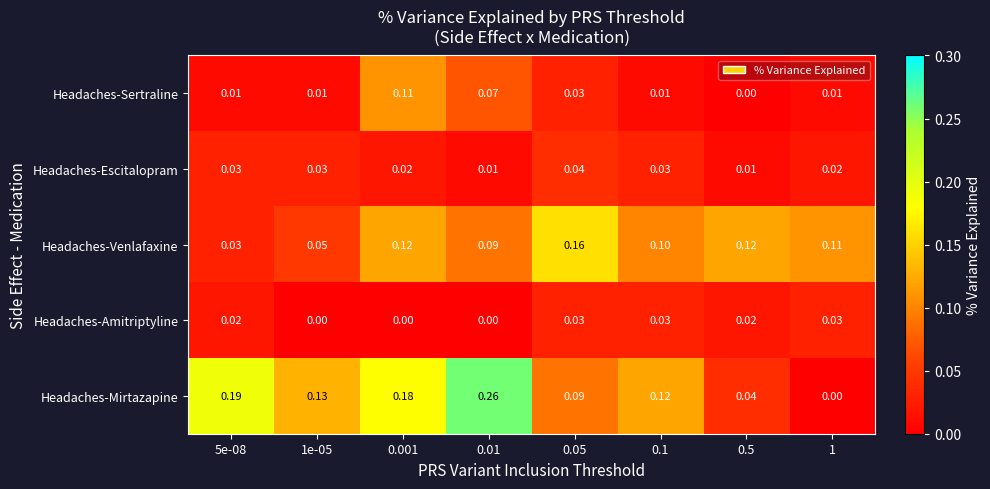

At 0.001, list the series in order from largest to smallest.

Headaches-Mirtazapine, Headaches-Venlafaxine, Headaches-Sertraline, Headaches-Escitalopram, Headaches-Amitriptyline